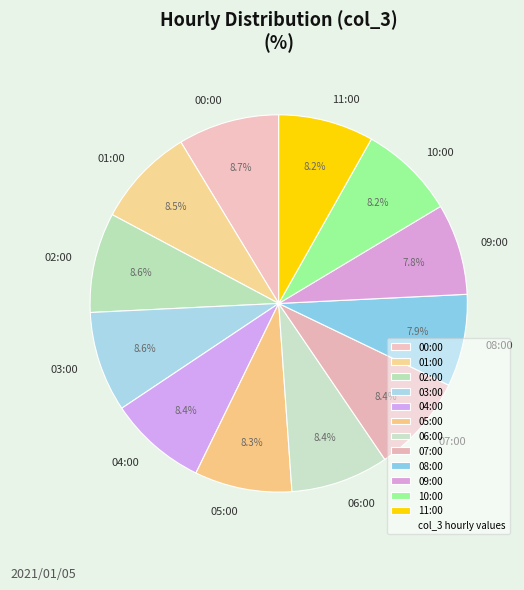

How much of the chart is everything except 02:00?

91.4%